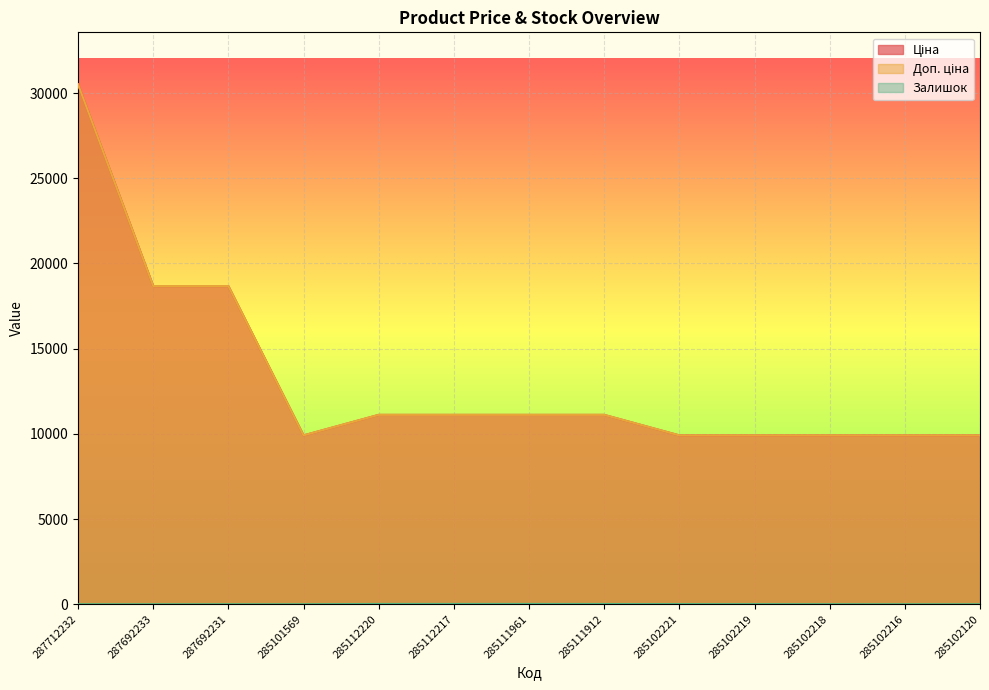

Does the chart display data point markers on the line(s)?

No